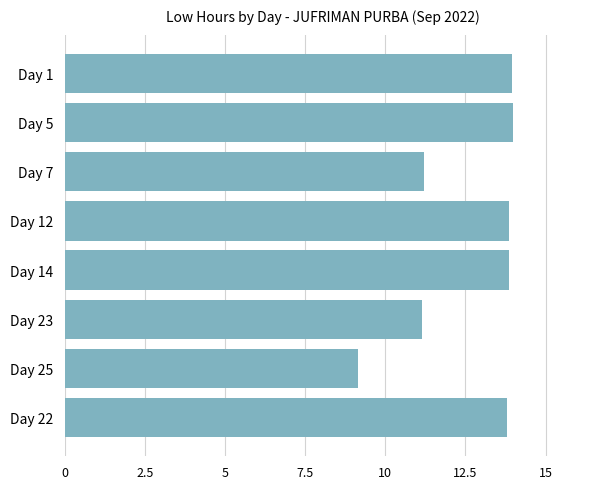

What is the label of the 1st bar from the top?

Day 1